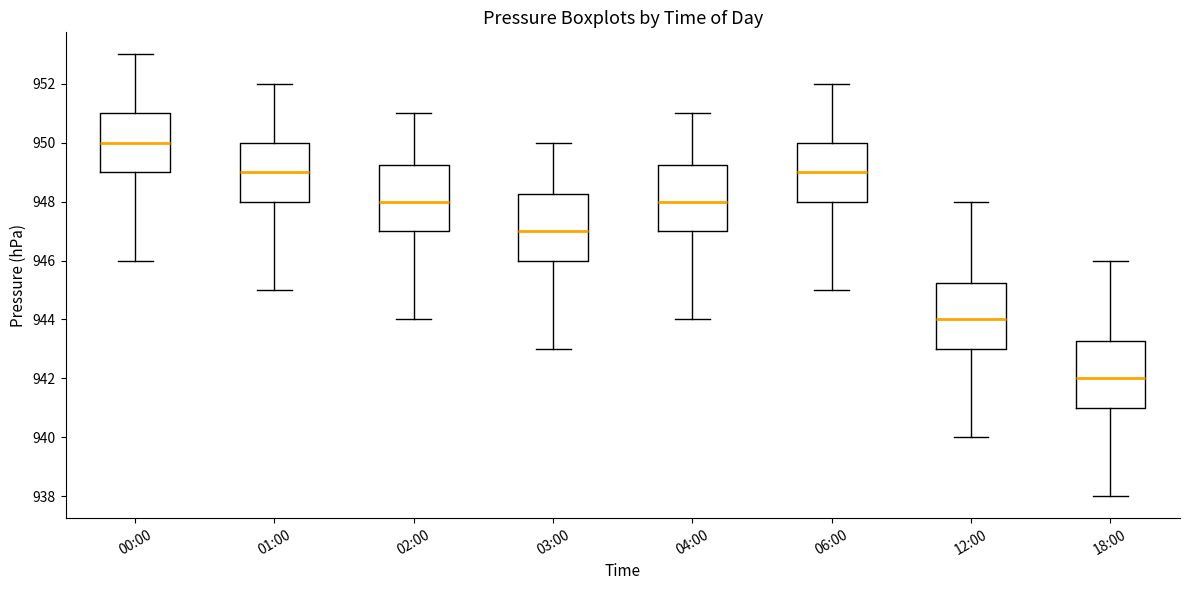

Which box has the lowest median line?

18:00